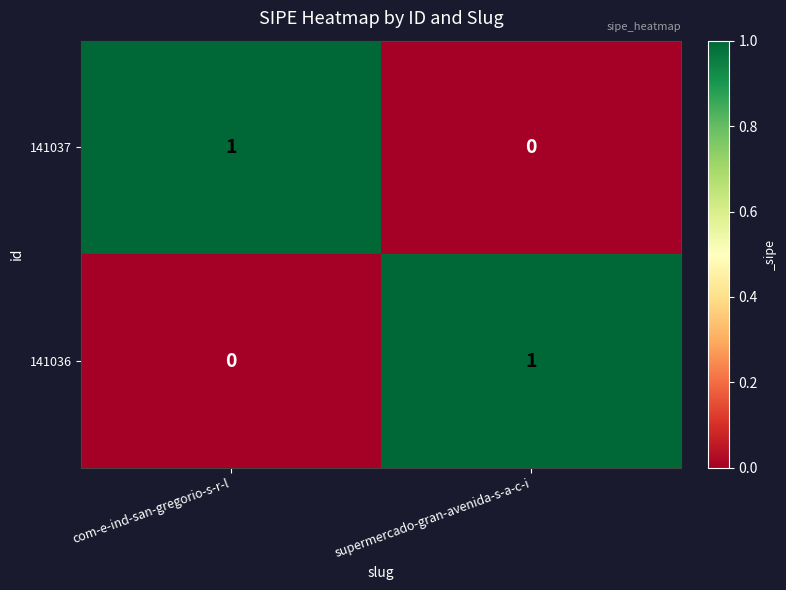

How many positive values does the 141037 series have?

1